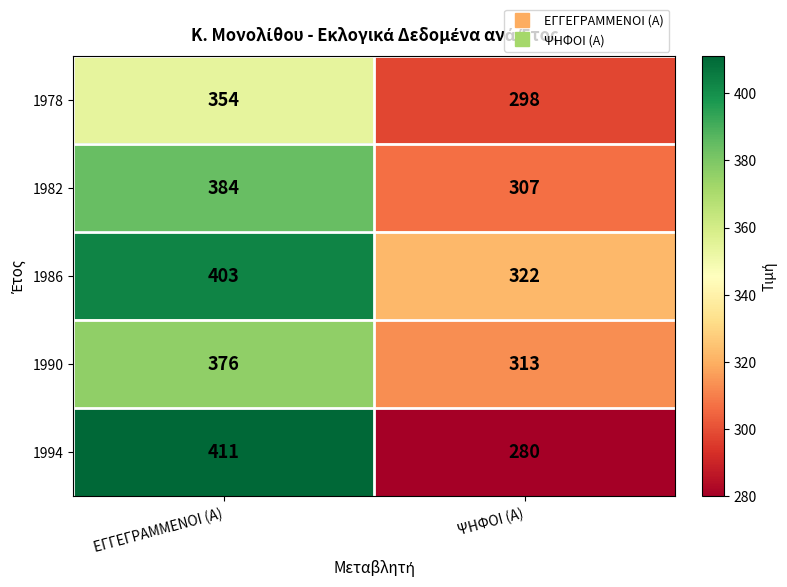

Count the number of categories in the chart.

2